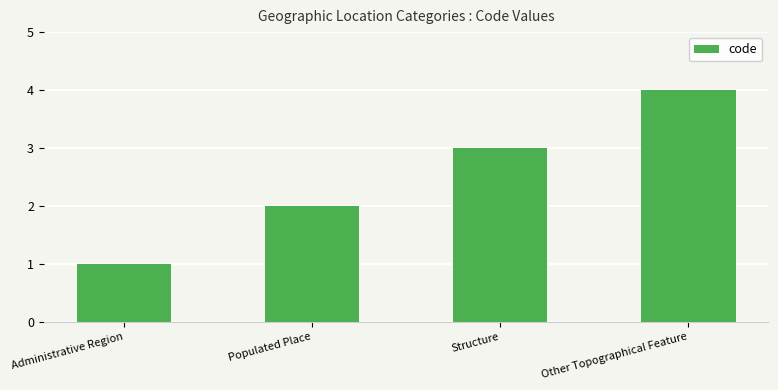

What is the approximate value at Structure?

3